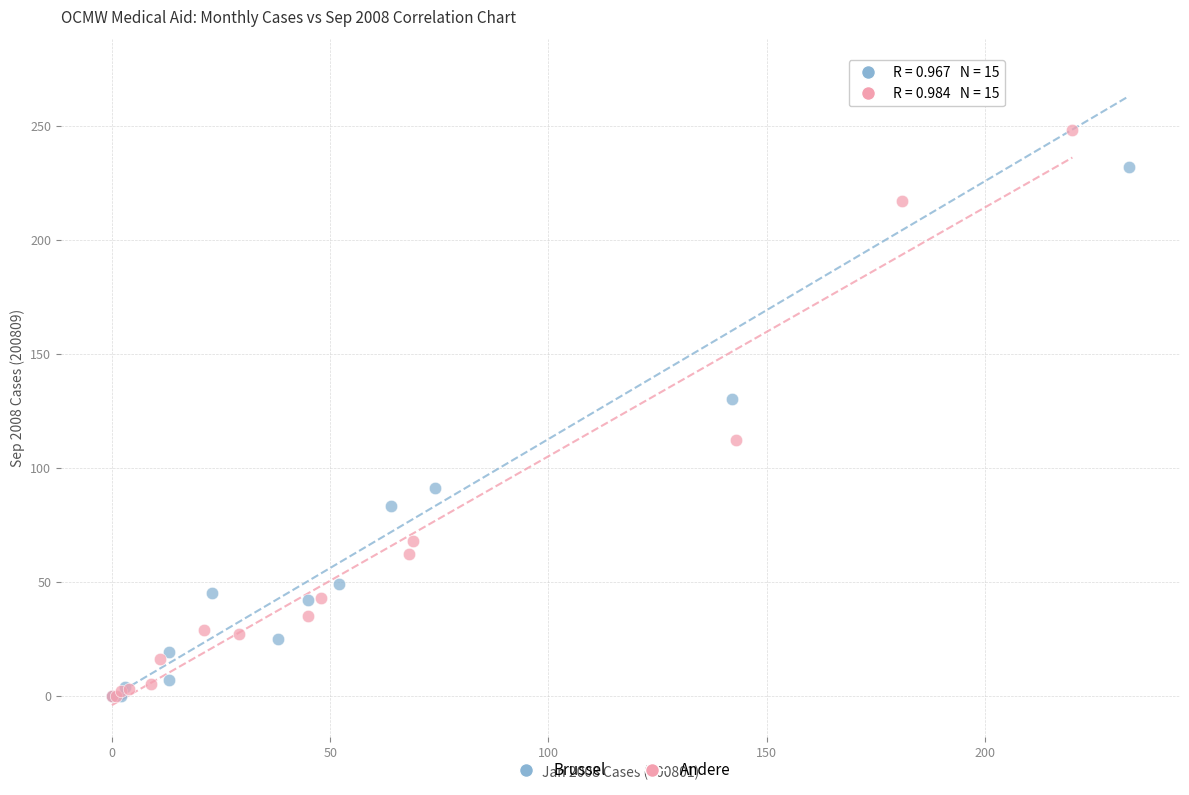

Which series reaches the maximum Y coordinate?

Brussel